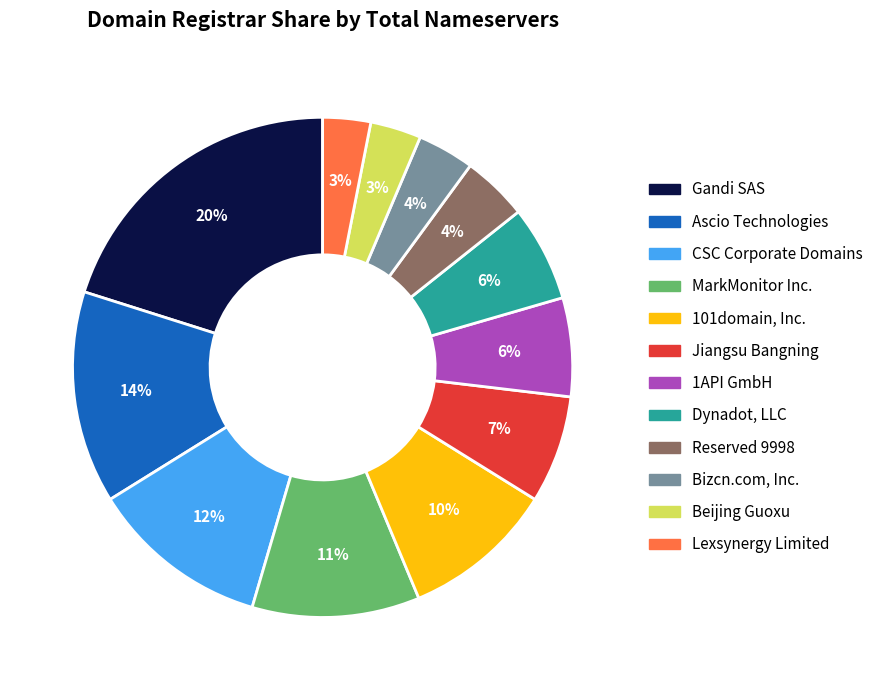

Which has a higher value, Lexsynergy Limited or Dynadot, LLC?

Dynadot, LLC